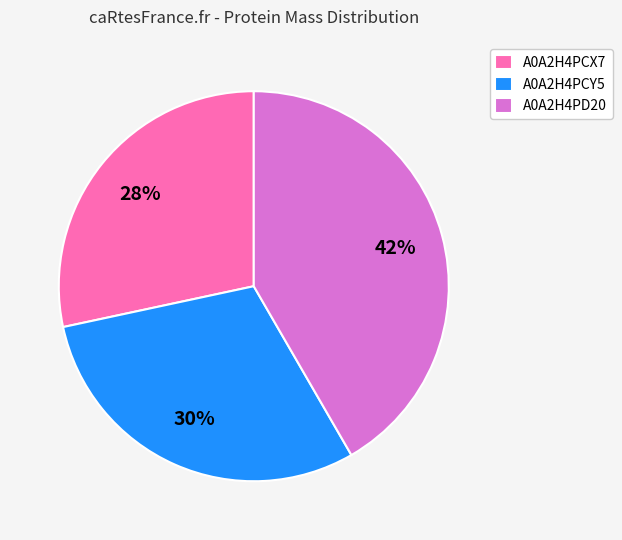

True or false: A0A2H4PCX7 accounts for 28% of the total.

True